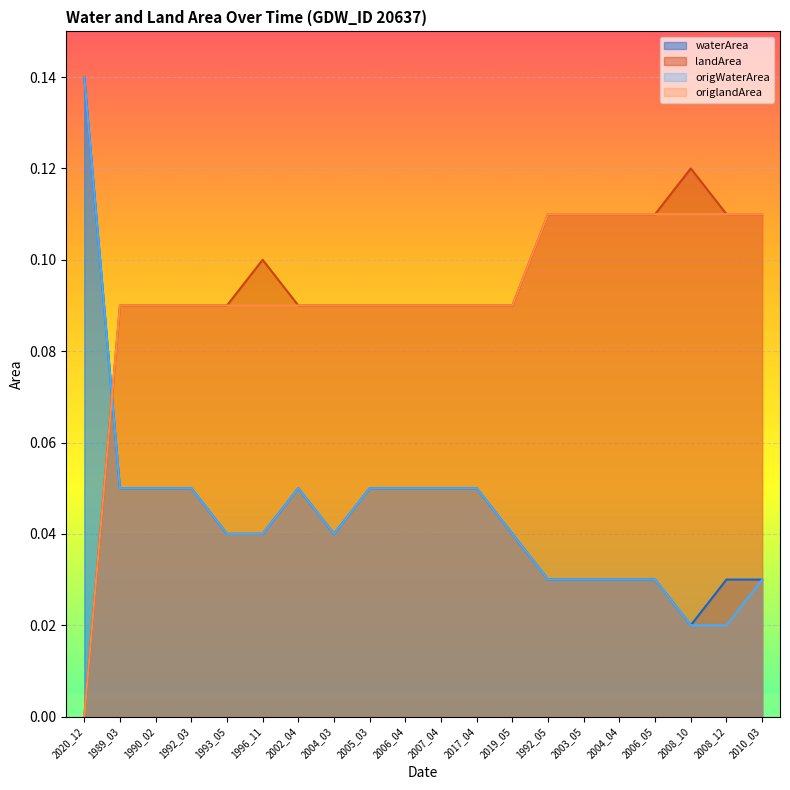

What is the difference between the maximum and minimum values in the landArea series?

0.1